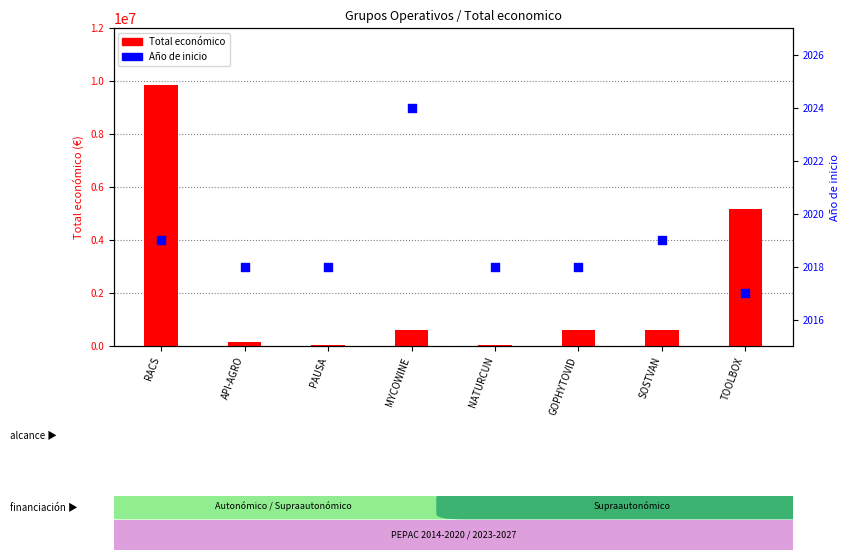

At which category is the sum across all series the highest?

RACS